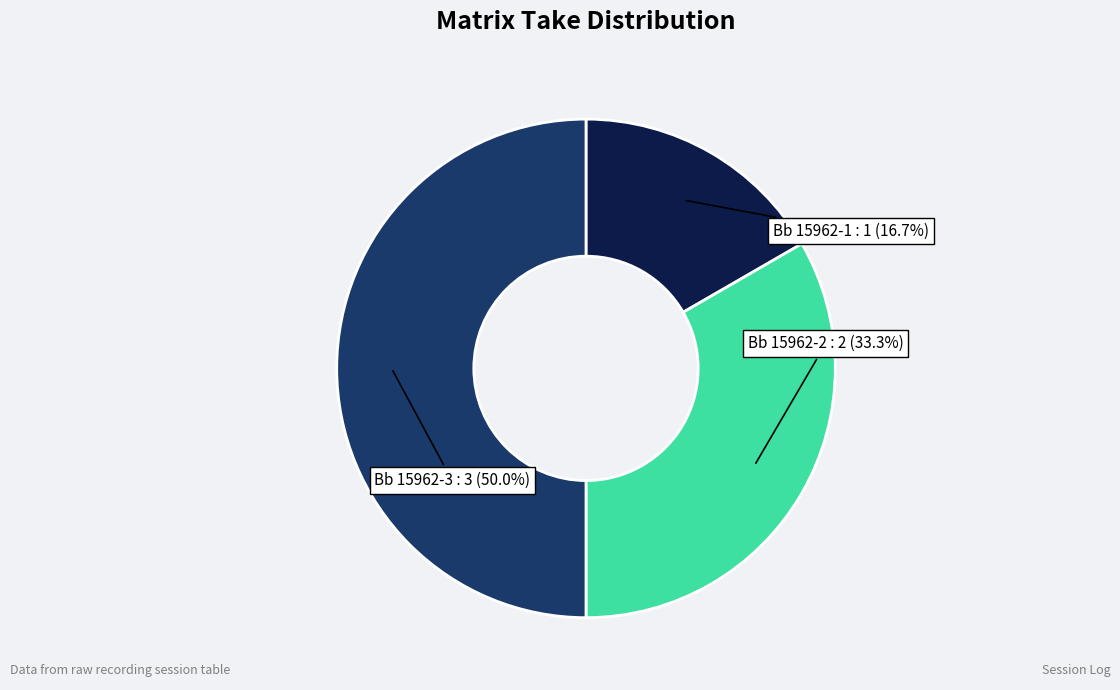

How many slices are in this pie chart?

3